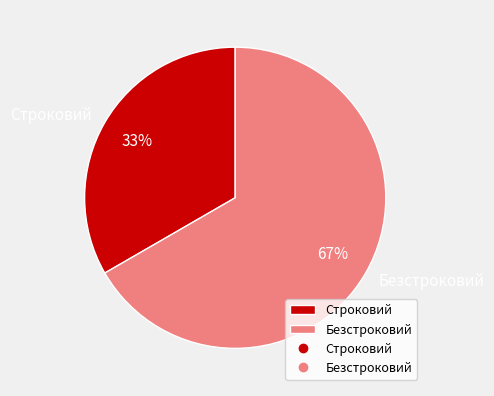

To the nearest percent, what portion does Безстроковий represent?

67%